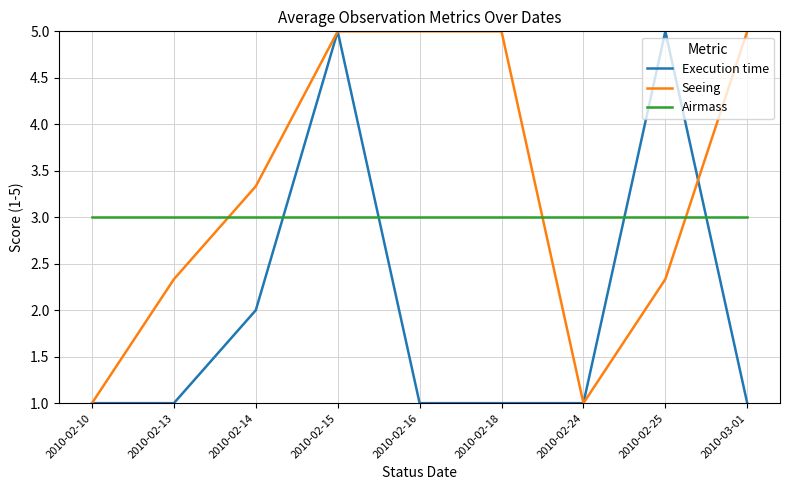

What are all the series names shown in the legend?

Execution time, Seeing, Airmass